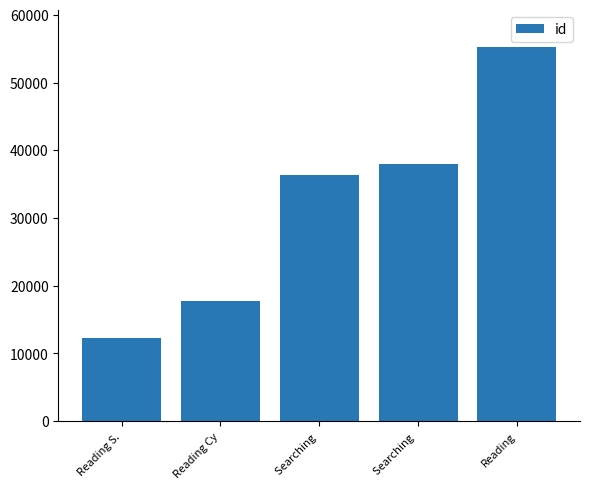

What is the sum of all values?

159550